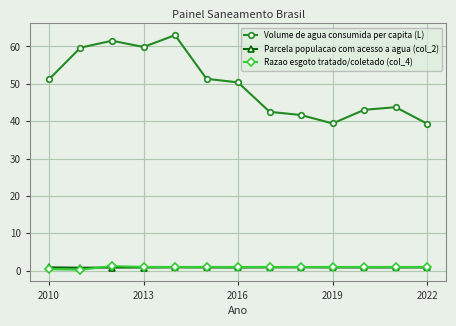

What is the average value of the Volume de agua consumida per capita (L) series?

49.8